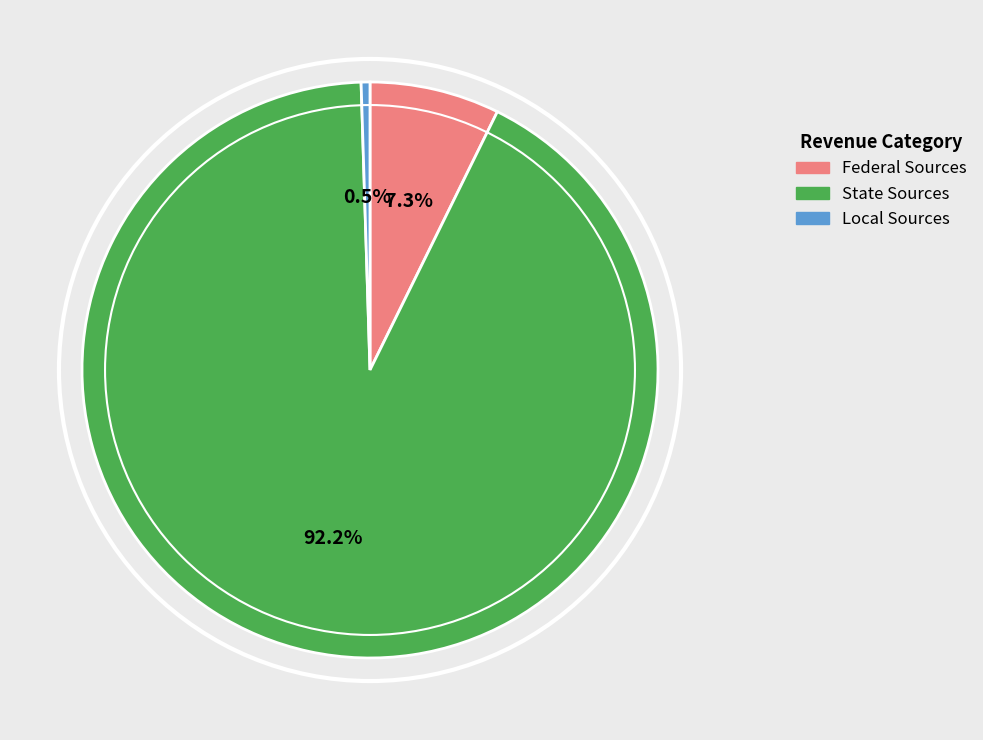

Is there a majority slice in this chart?

Yes